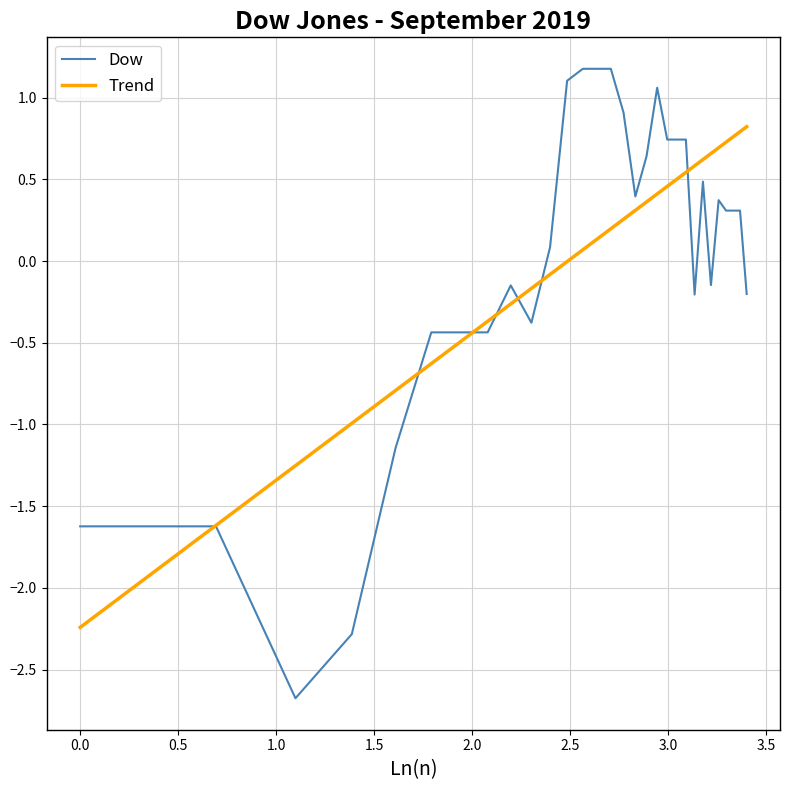

After their last crossing, which series has the higher values: Dow or Trend?

Trend